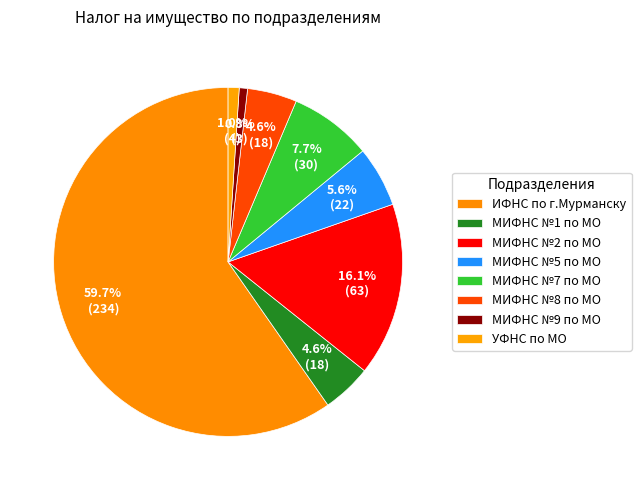

How many slices are in this pie chart?

8